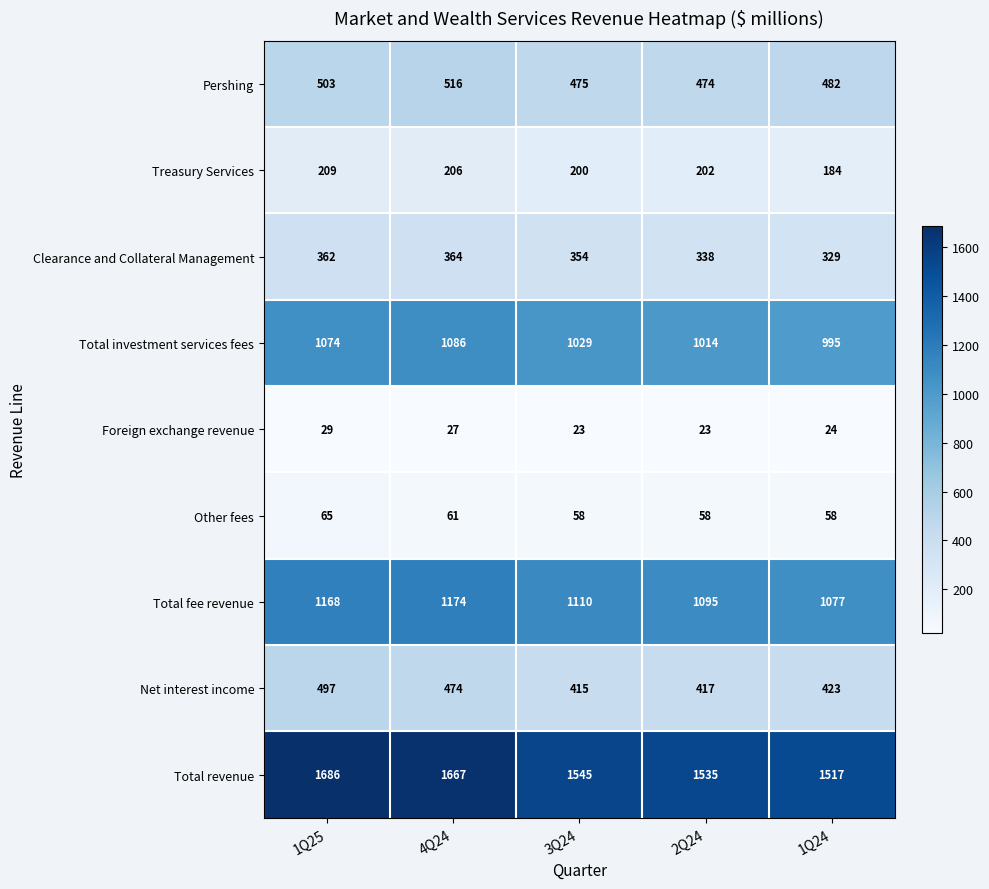

Where is Foreign exchange revenue nearest to the value 26?

4Q24